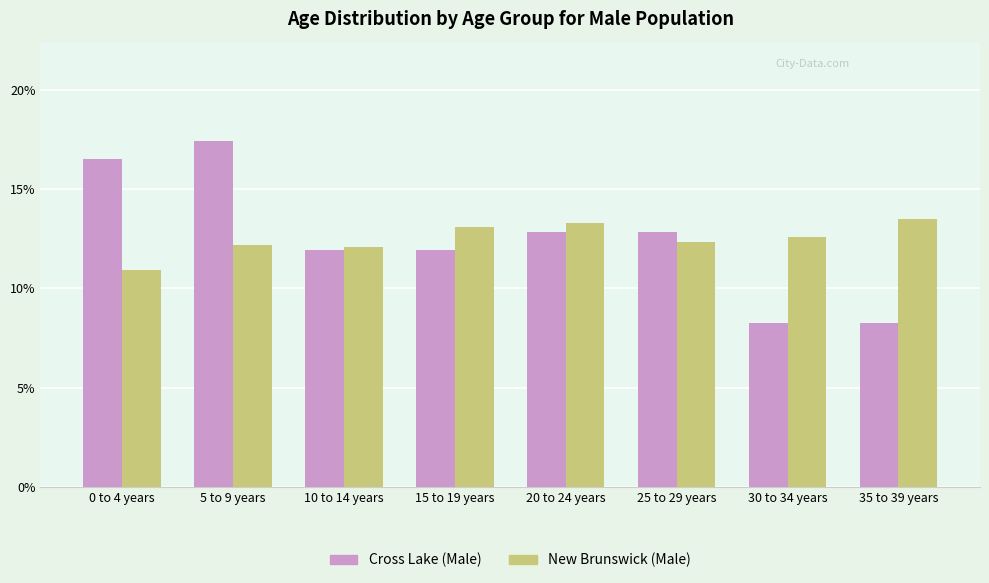

Between 0 to 4 years and 5 to 9 years, which series saw the biggest shift?

New Brunswick (Male)